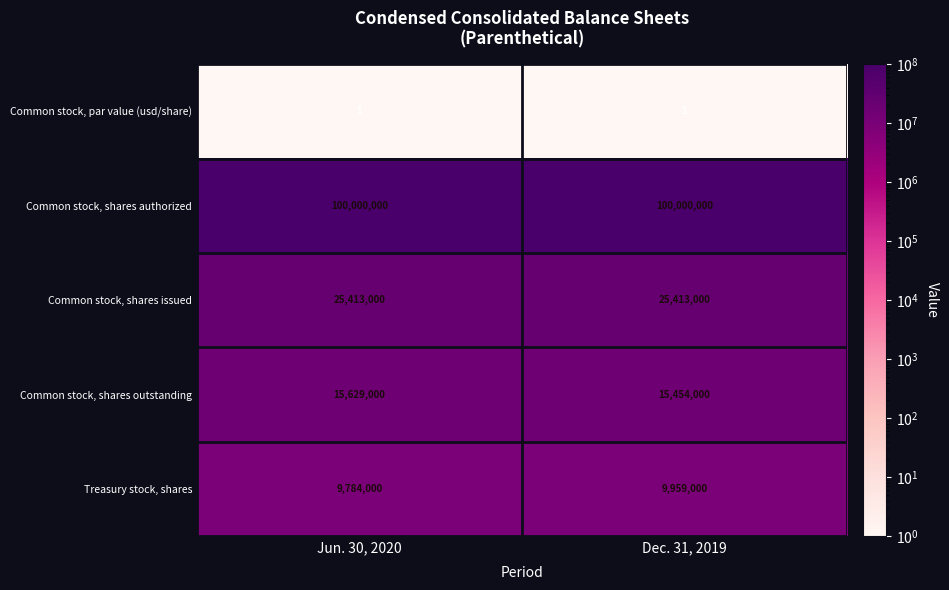

The Common stock, par value (usd/share) series shows 1 at Jun. 30, 2020. True or false?

True